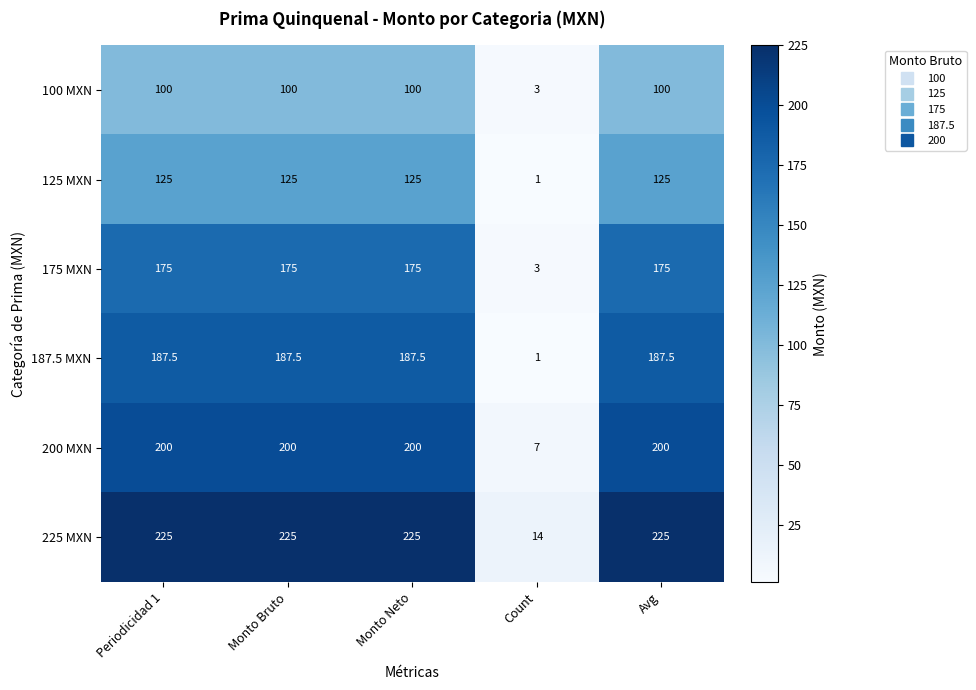

At Monto Bruto, list the series in order from largest to smallest.

225 MXN, 200 MXN, 187.5 MXN, 175 MXN, 125 MXN, 100 MXN